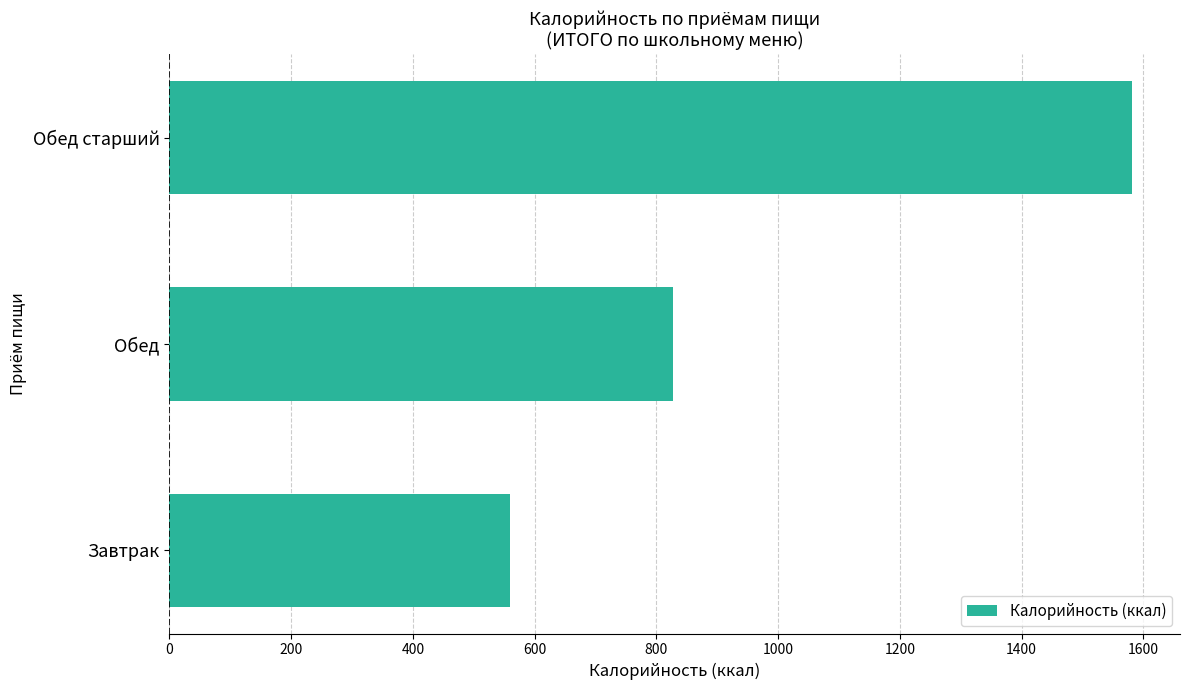

Are the bars horizontal?

Yes